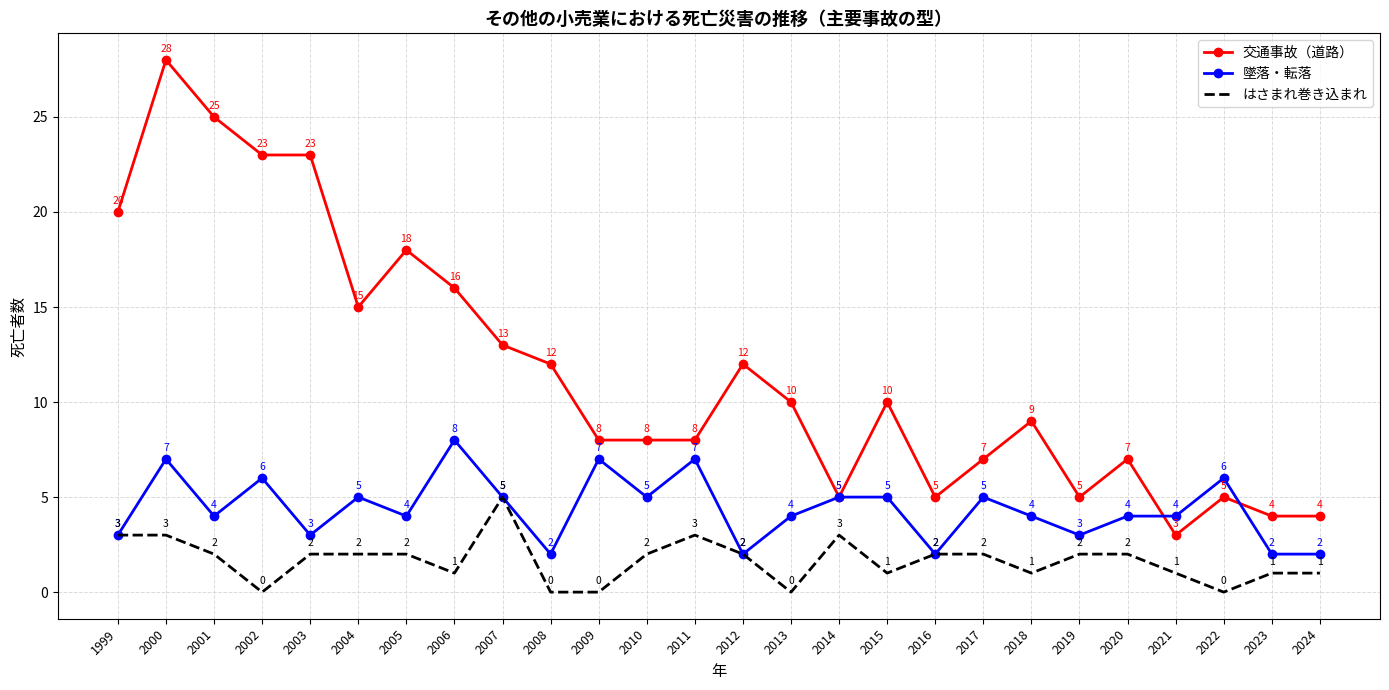

Reading left to right, transcribe all the data shown in this chart.

交通事故（道路）: 20	28	25	23	23	15	18	16	13	12	8	8	8	12	10	5	10	5	7	9	5	7	3	5	4	4
墜落・転落: 3	7	4	6	3	5	4	8	5	2	7	5	7	2	4	5	5	2	5	4	3	4	4	6	2	2
はさまれ巻き込まれ: 3	3	2	0	2	2	2	1	5	0	0	2	3	2	0	3	1	2	2	1	2	2	1	0	1	1